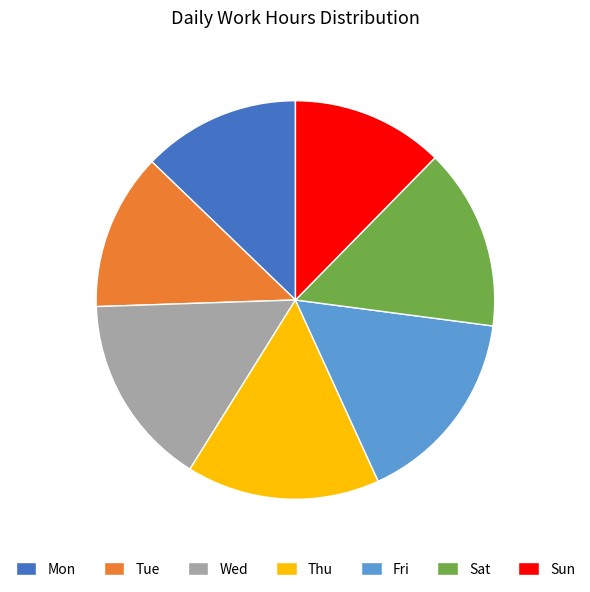

Approximately how many times larger is the value at Sun compared to Sat?

0.8